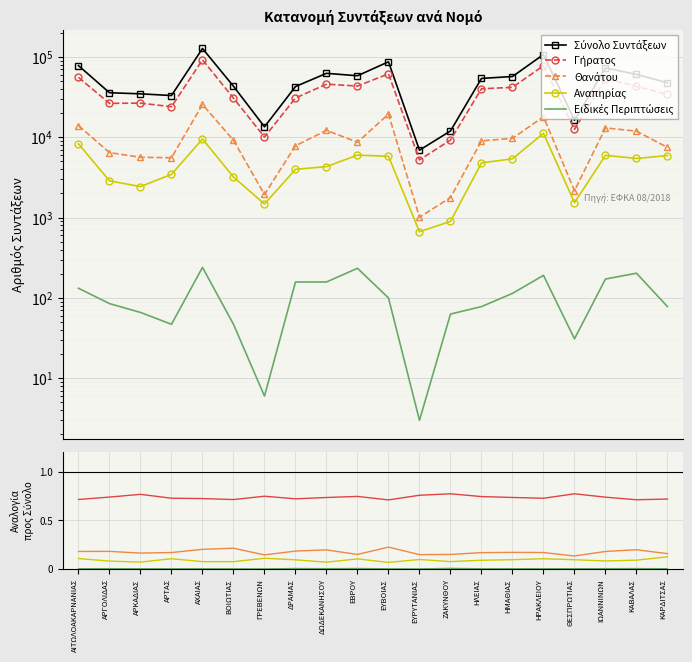

Reading left to right, what are all the values shown in this chart?

Σύνολο Συντάξεων: 77865.0	35791.0	34692.0	33038.0	127180.0	43104.0	13479.0	42733.0	62431.0	58228.0	86824.0	6900.0	11965.0	53958.0	56985.0	107034.0	16277.0	72884.0	60529.0	47568.0
Γήρατος: 0.7	0.7	0.8	0.7	0.7	0.7	0.7	0.7	0.7	0.7	0.7	0.8	0.8	0.7	0.7	0.7	0.8	0.7	0.7	0.7
Θανάτου: 0.2	0.2	0.2	0.2	0.2	0.2	0.1	0.2	0.2	0.1	0.2	0.1	0.1	0.2	0.2	0.2	0.1	0.2	0.2	0.2
Αναπηρίας: 0.1	0.1	0.1	0.1	0.1	0.1	0.1	0.1	0.1	0.1	0.1	0.1	0.1	0.1	0.1	0.1	0.1	0.1	0.1	0.1
Ειδικές Περιπτώσεις: 0.0	0.0	0.0	0.0	0.0	0.0	0.0	0.0	0.0	0.0	0.0	0.0	0.0	0.0	0.0	0.0	0.0	0.0	0.0	0.0